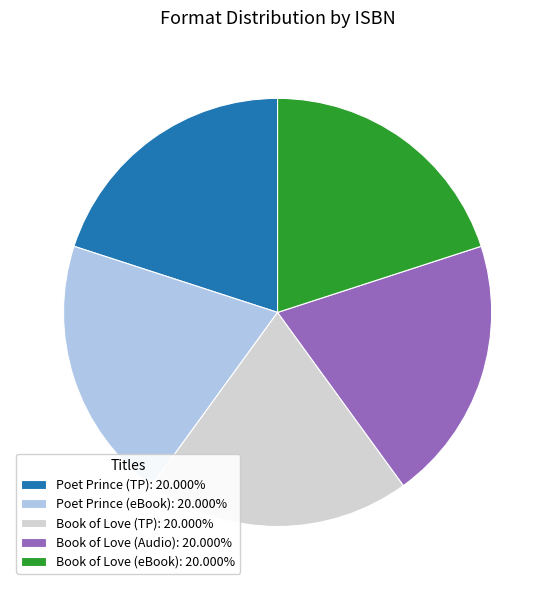

Approximately how many times larger is the value at Poet Prince (TP): 20.000% compared to Book of Love (eBook): 20.000%?

1.0